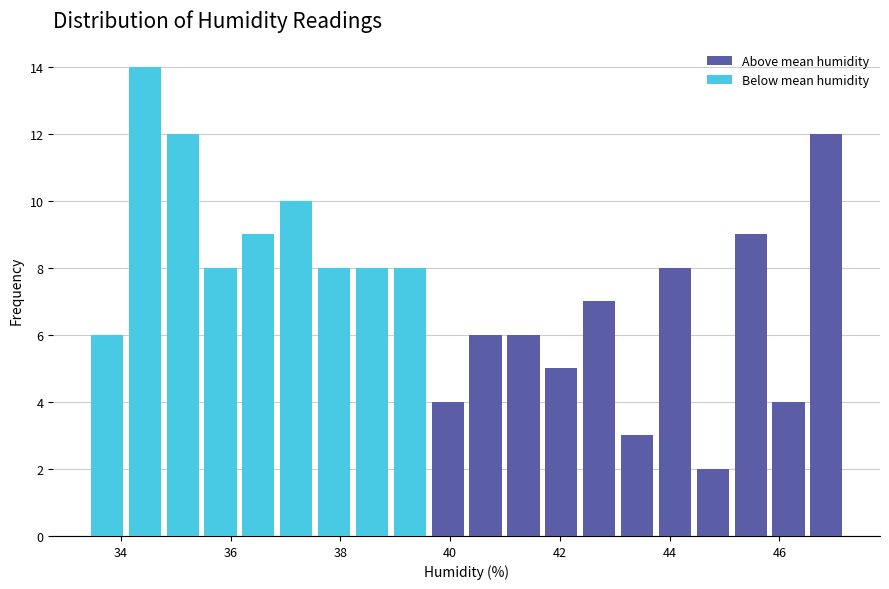

Around what value on the x-axis is the tallest bar? Give the approximate position of its centre, as read against the axis.

34.4